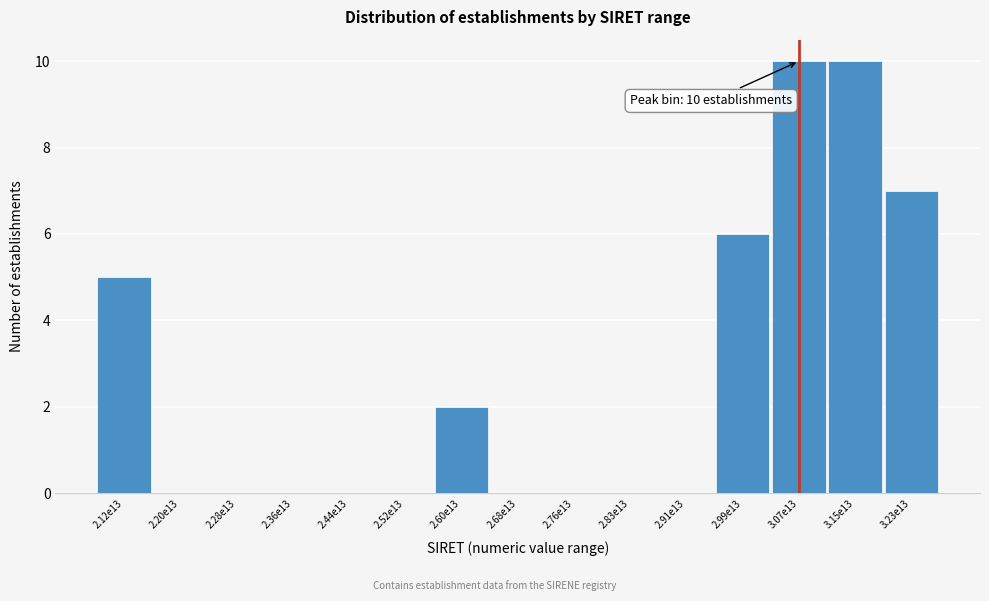

Reading left to right, extract all data points from this chart.

2.12e13=5	2.20e13=0	2.28e13=0	2.36e13=0	2.44e13=0	2.52e13=0	2.60e13=2	2.68e13=0	2.76e13=0	2.83e13=0	2.91e13=0	2.99e13=6	3.07e13=10	3.15e13=10	3.23e13=7